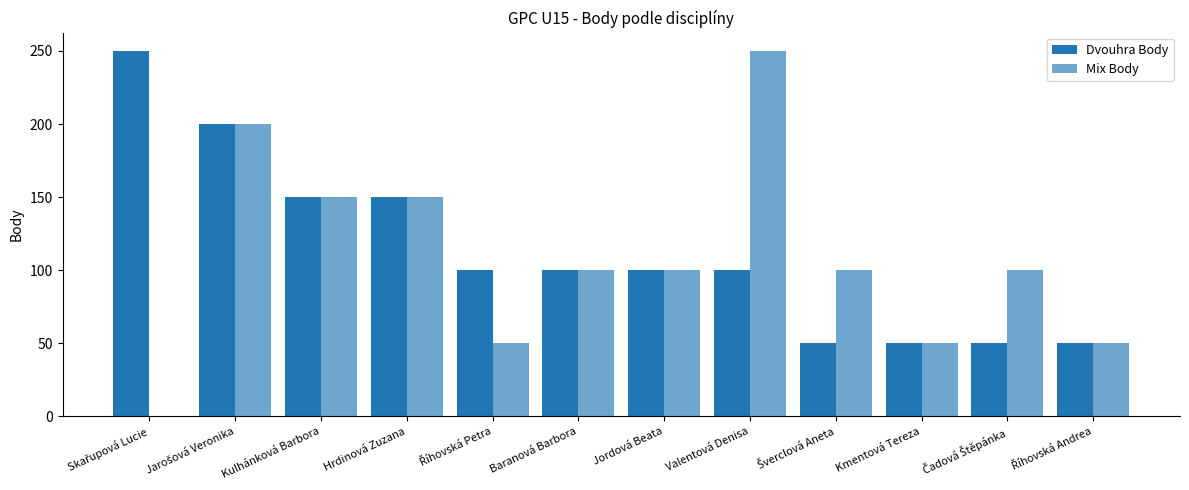

Are the bars grouped side by side (vs. stacked)?

Yes